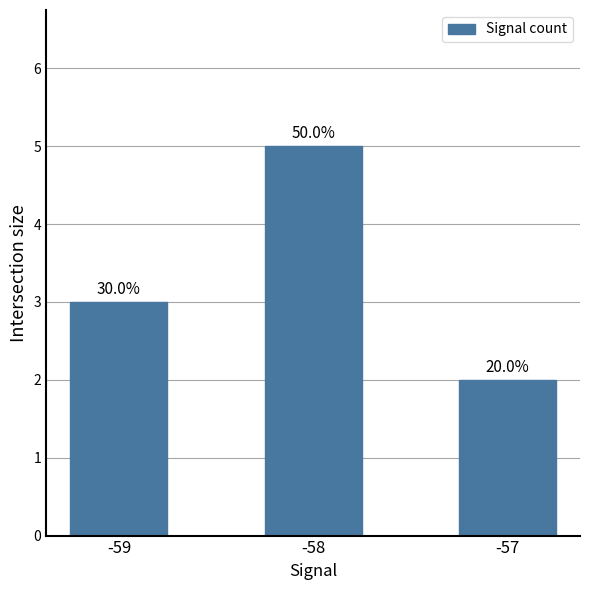

True or false: the data shows 3 at -59.

True